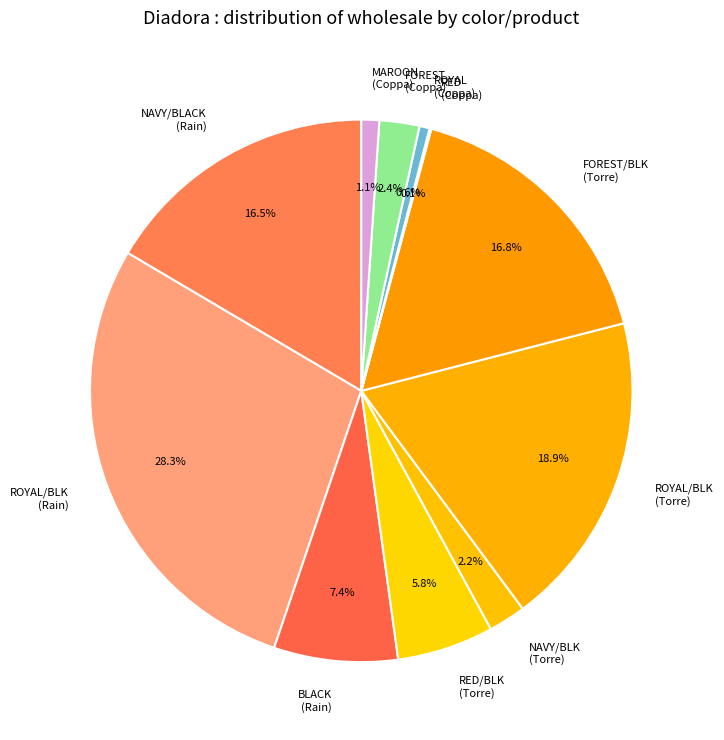

Which slice is the largest?

ROYAL/BLK (Rain)